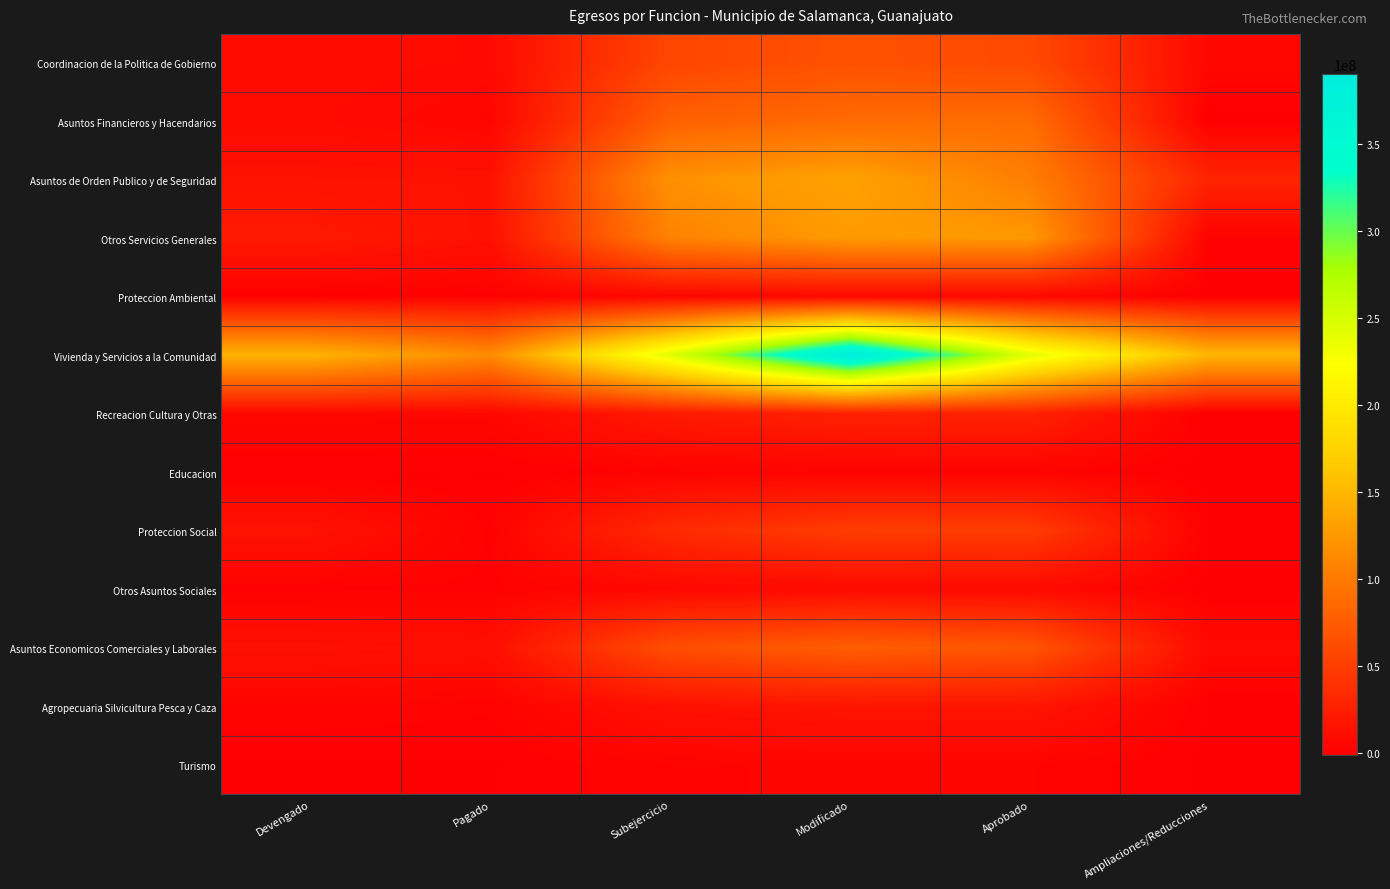

At which category does the chart reach its peak across all series?

Modificado